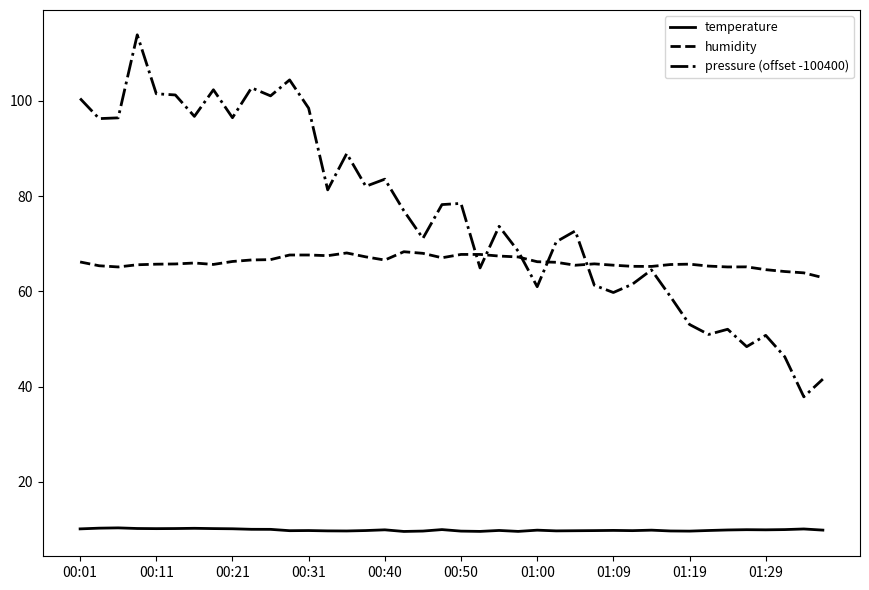

Which series has the largest total across all categories?

pressure (offset -100400)